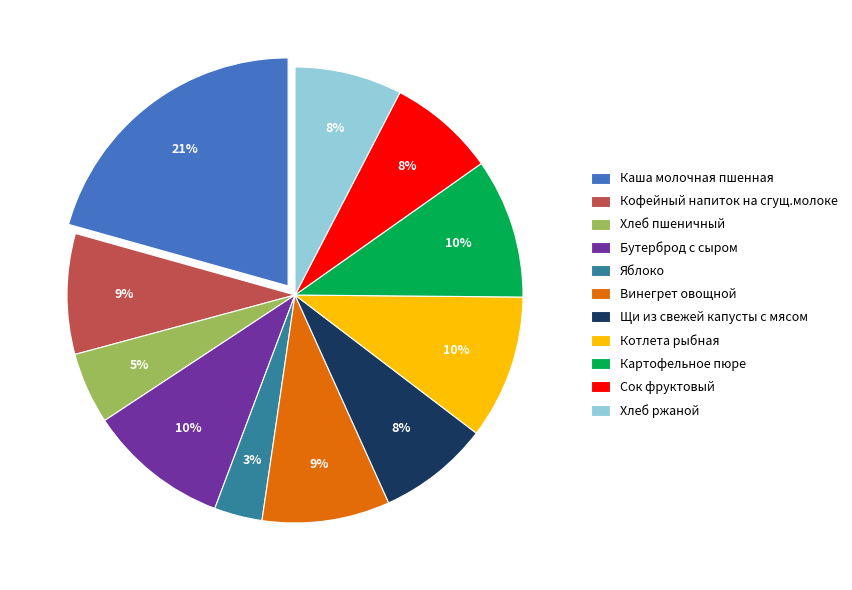

To the nearest percent, what is the difference between the Каша молочная пшенная and Бутерброд с сыром slice percentages?

11%